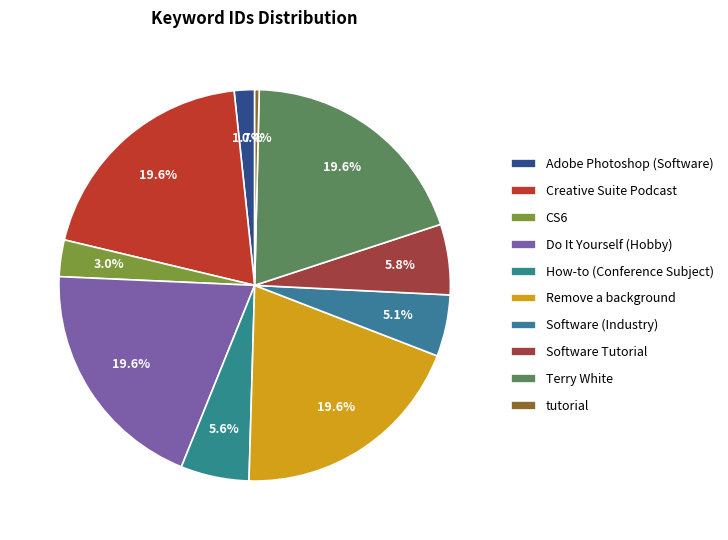

How many slices are in this pie chart?

10